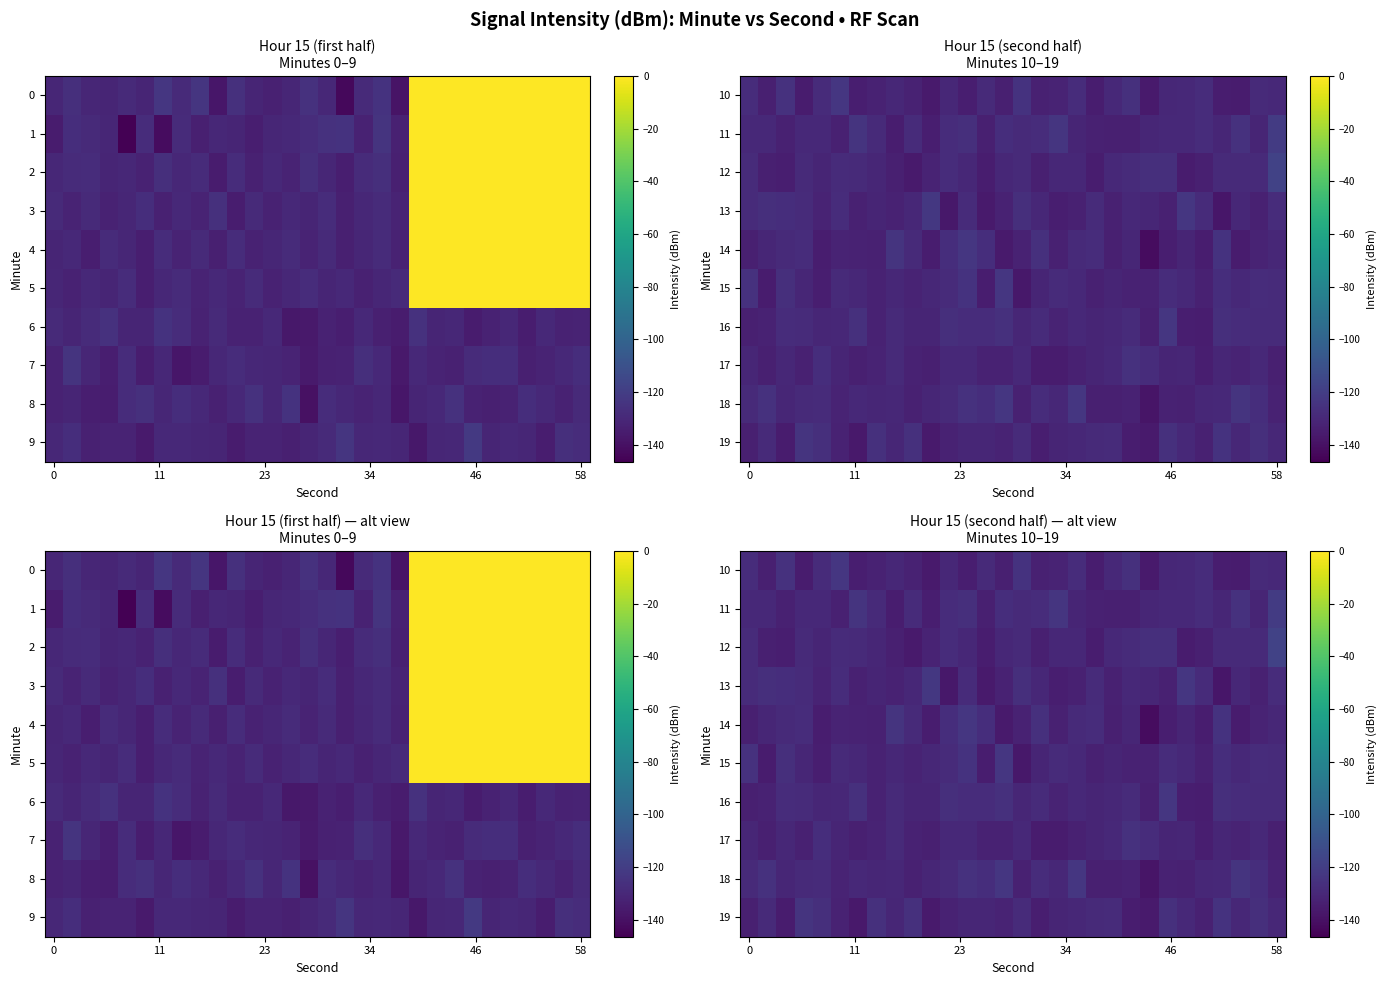

What is the difference between the highest and lowest values at 27?

11.3